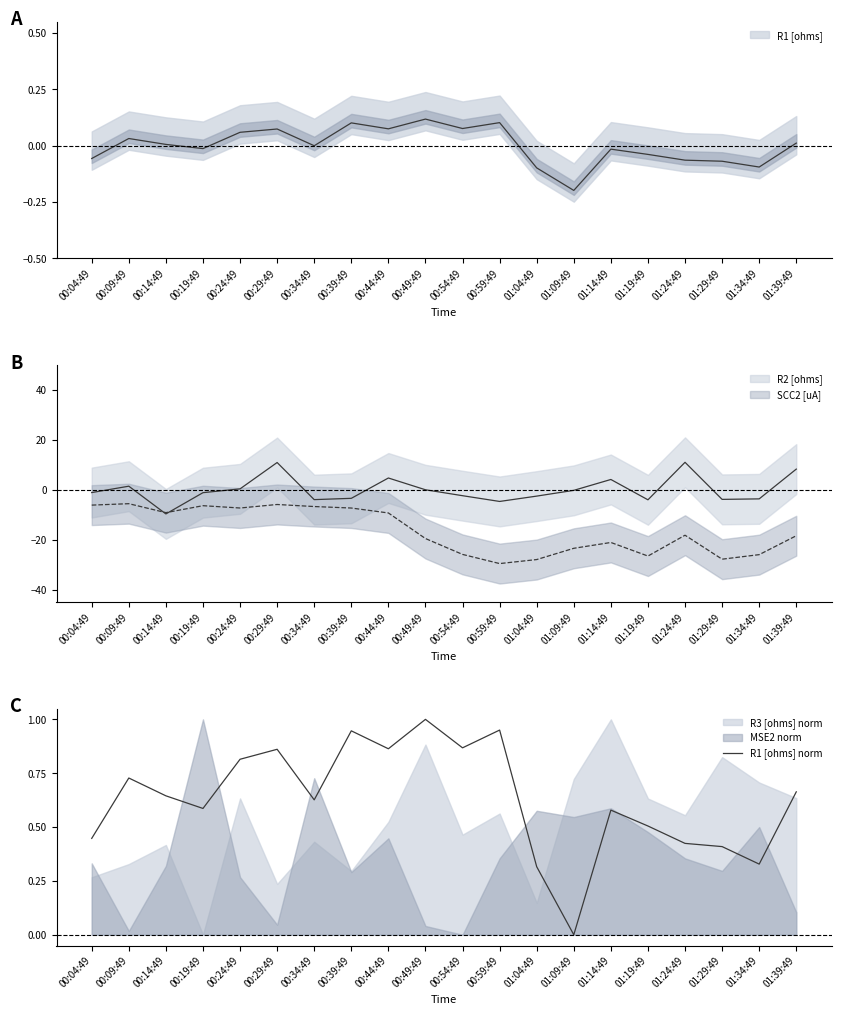

What is the label of the 14th point from the right?

00:34:49